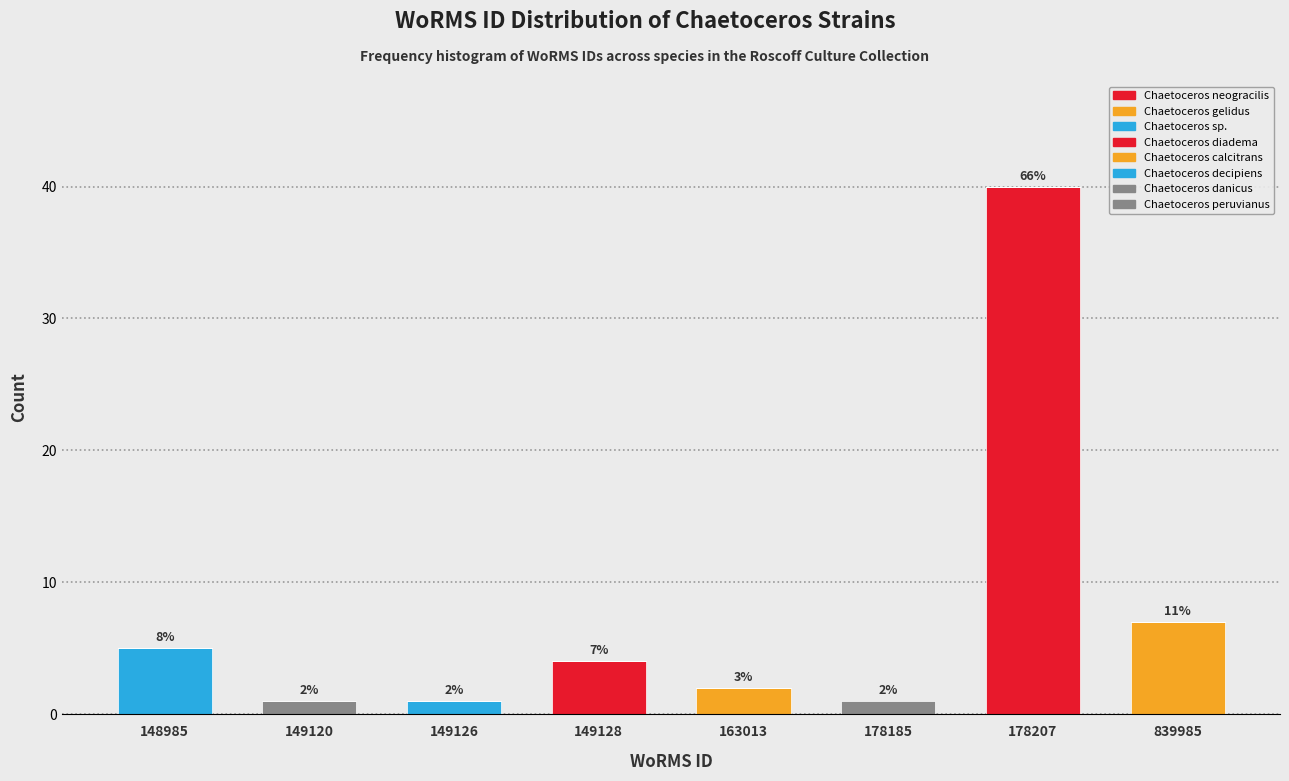

Count the number of data series in this chart.

8